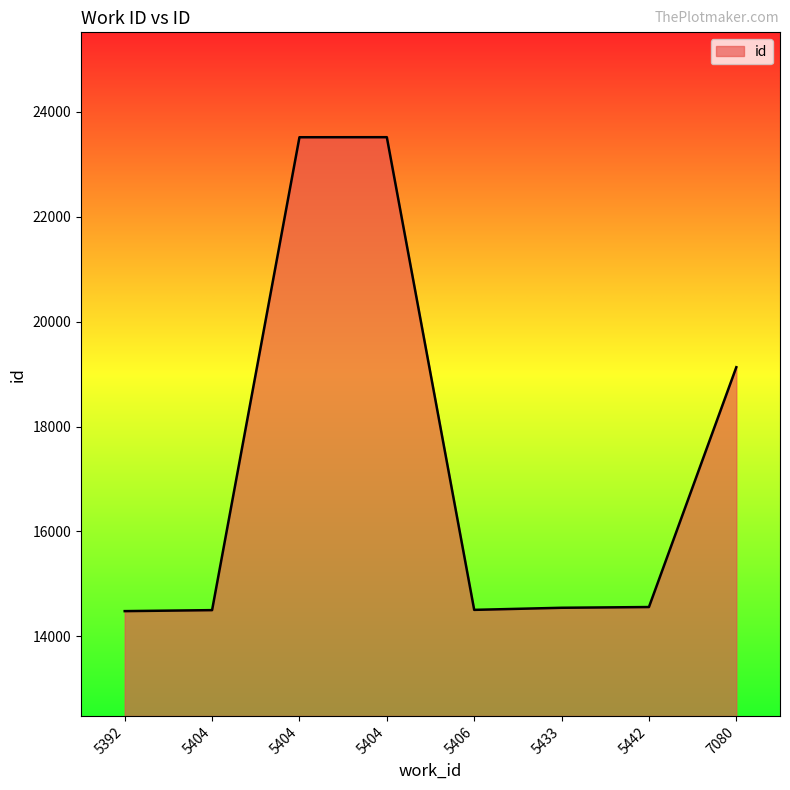

Does the chart display data point markers on the line(s)?

No